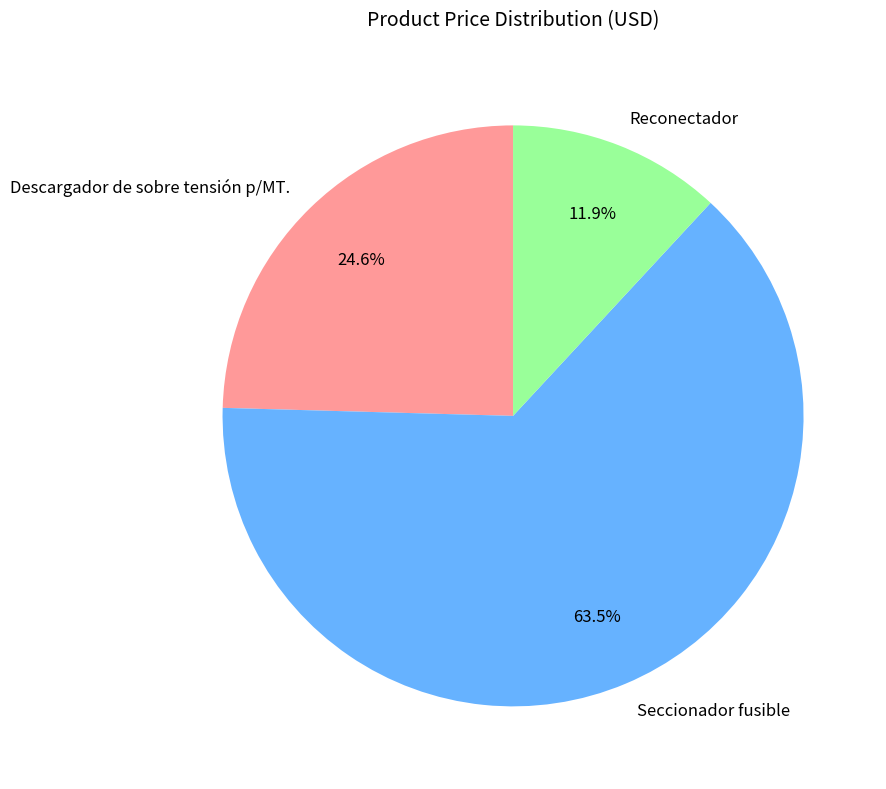

Which slice is the largest?

Seccionador fusible